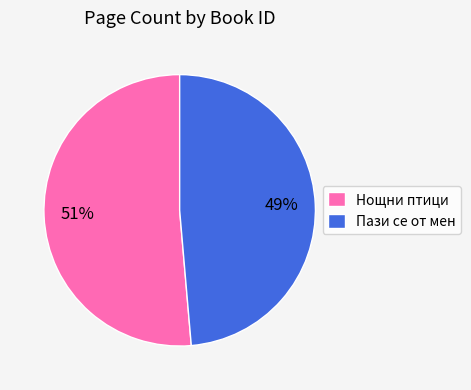

True or false: Нощни птици accounts for 44% of the total.

False